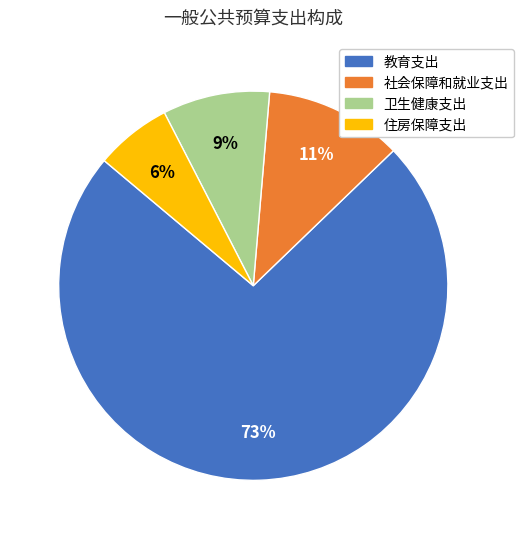

True or false: 卫生健康支出 accounts for 19% of the total.

False